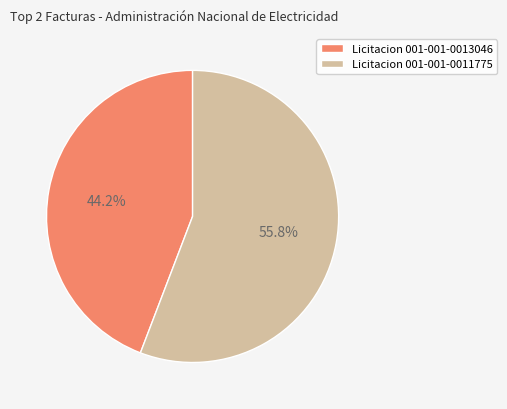

Is it true that Licitacion 001-001-0013046 is 33% of the pie?

False